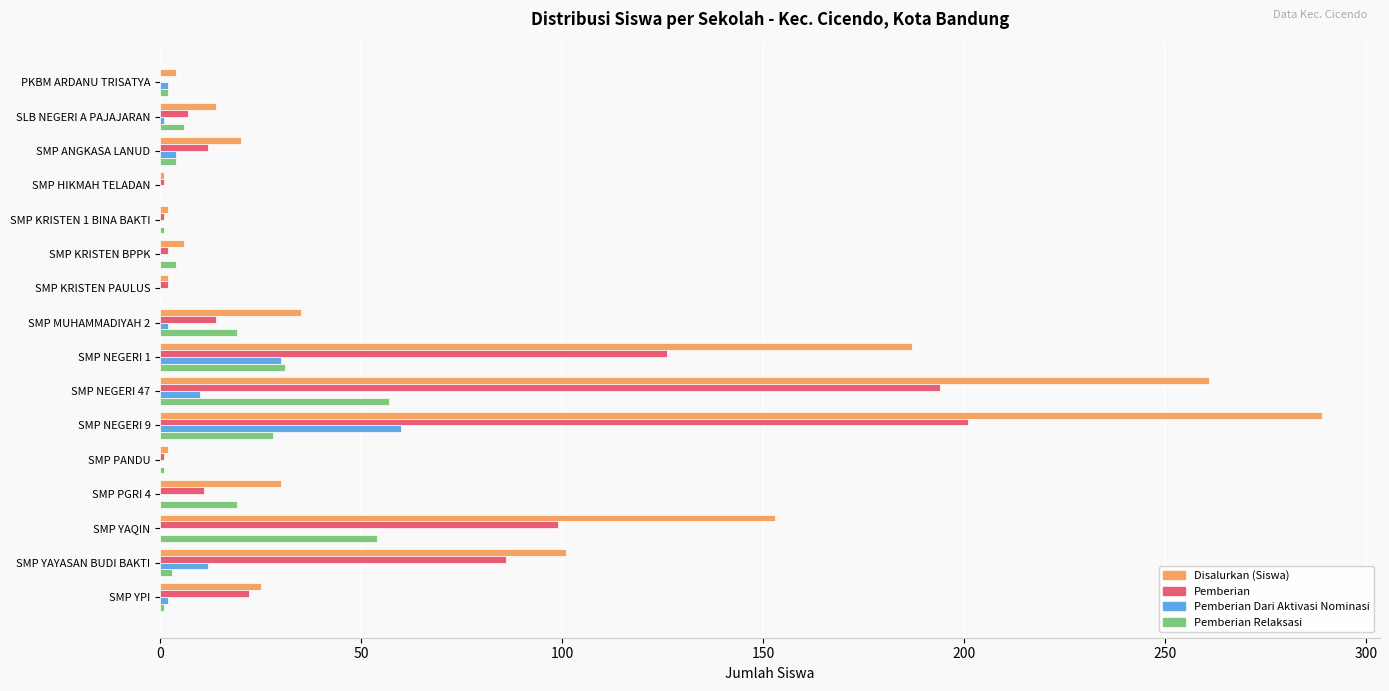

Where is Disalurkan (Siswa) nearest to the value 145?

SMP YAQIN